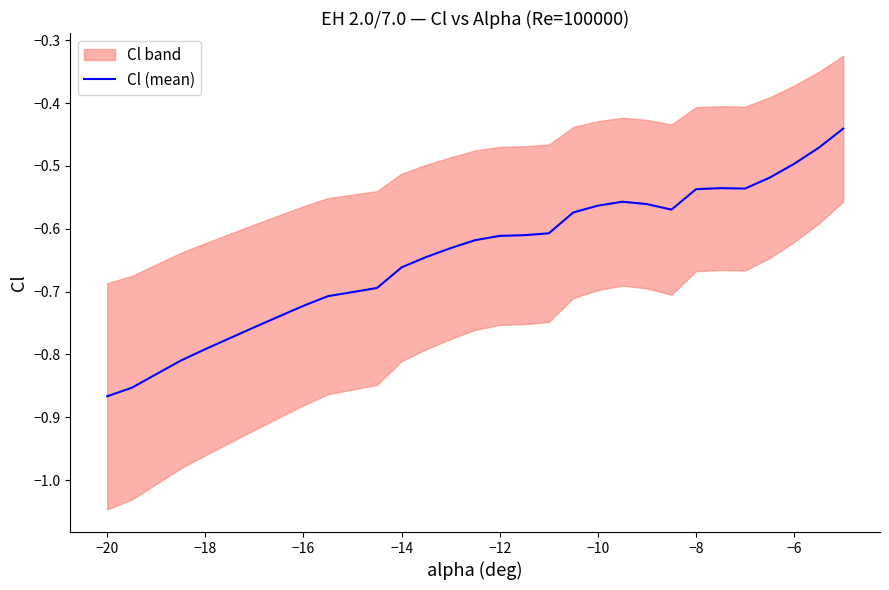

What is the sum of all values?

-19.2